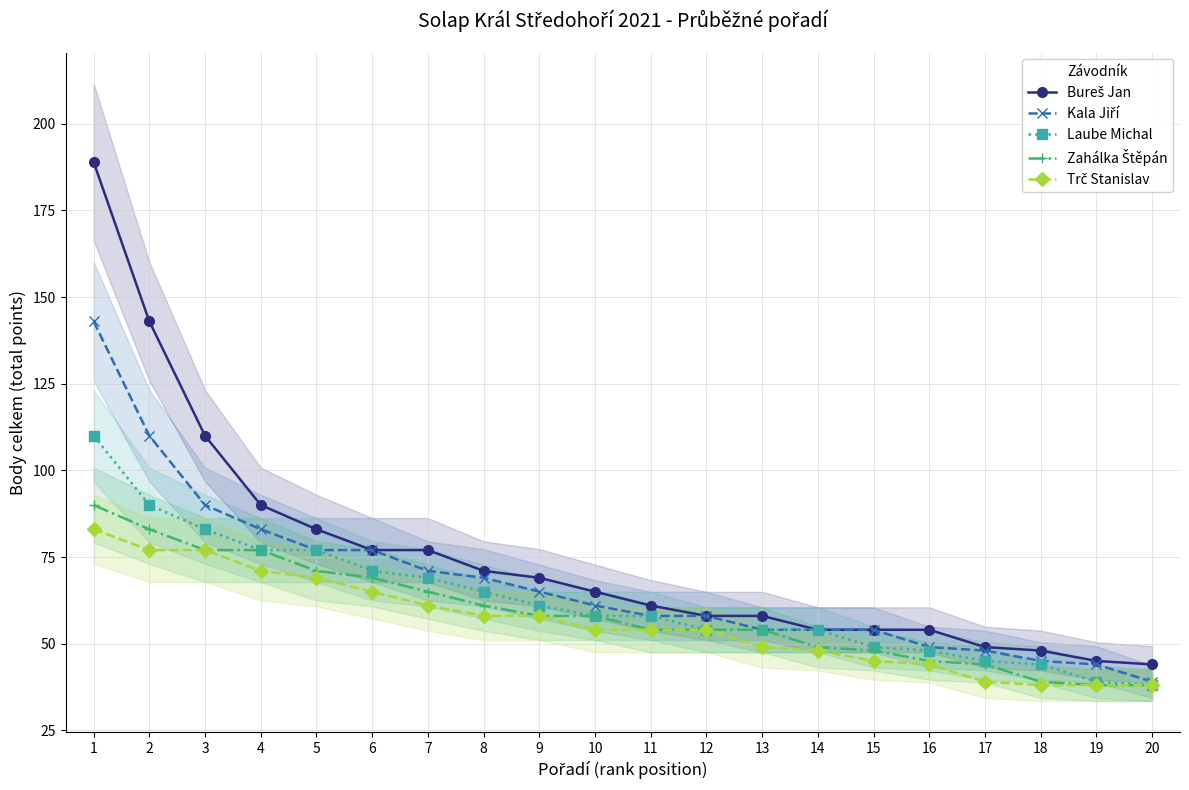

Reading left to right, transcribe all the data shown in this chart.

Bureš Jan: 1=189	2=143	3=110	4=90	5=83	6=77	7=77	8=71	9=69	10=65	11=61	12=58	13=58	14=54	15=54	16=54	17=49	18=48	19=45	20=44
Kala Jiří: 1=143	2=110	3=90	4=83	5=77	6=77	7=71	8=69	9=65	10=61	11=58	12=58	13=54	14=54	15=54	16=49	17=48	18=45	19=44	20=39
Laube Michal: 1=110	2=90	3=83	4=77	5=77	6=71	7=69	8=65	9=61	10=58	11=58	12=54	13=54	14=54	15=49	16=48	17=45	18=44	19=39	20=38
Zahálka Štěpán: 1=90	2=83	3=77	4=77	5=71	6=69	7=65	8=61	9=58	10=58	11=54	12=54	13=54	14=49	15=48	16=45	17=44	18=39	19=38	20=38
Trč Stanislav: 1=83	2=77	3=77	4=71	5=69	6=65	7=61	8=58	9=58	10=54	11=54	12=54	13=49	14=48	15=45	16=44	17=39	18=38	19=38	20=38